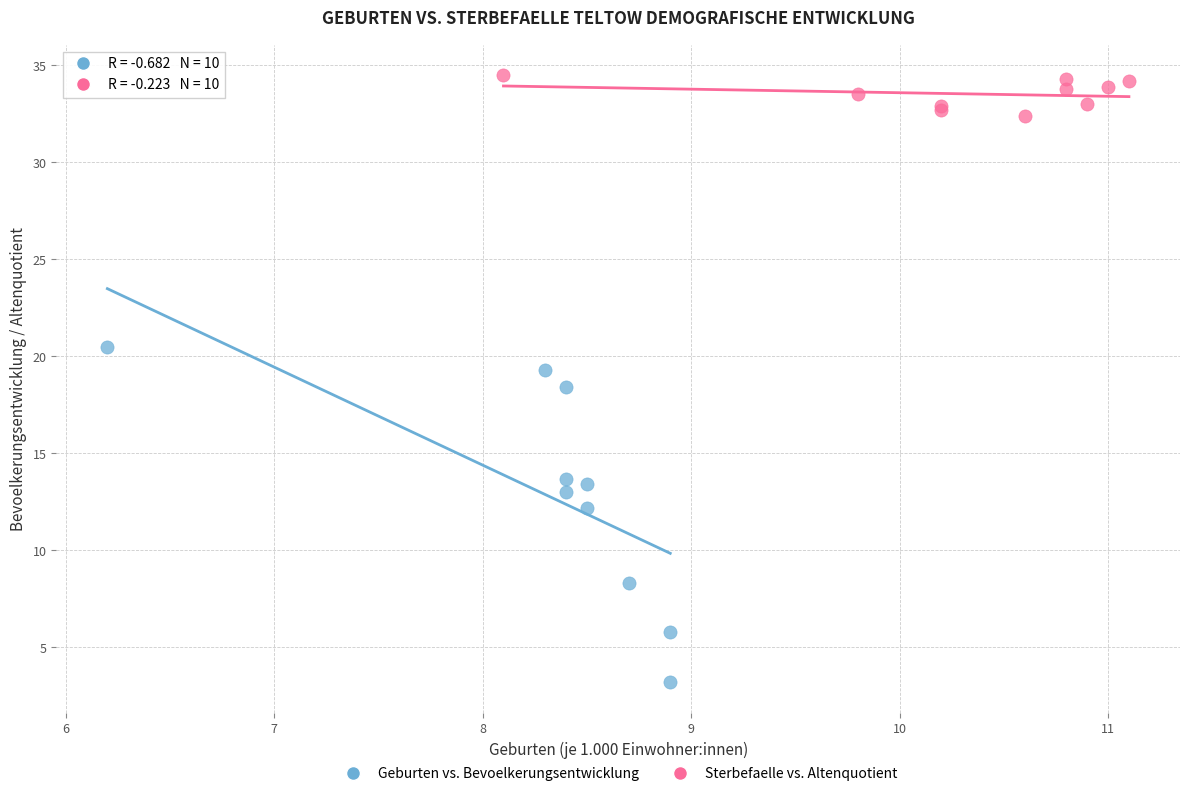

Which series reaches the maximum Y coordinate?

Sterbefaelle vs. Altenquotient